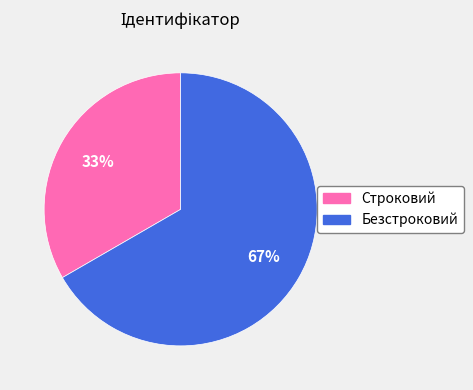

Combined, do Безстроковий and Строковий account for over 50%?

Yes